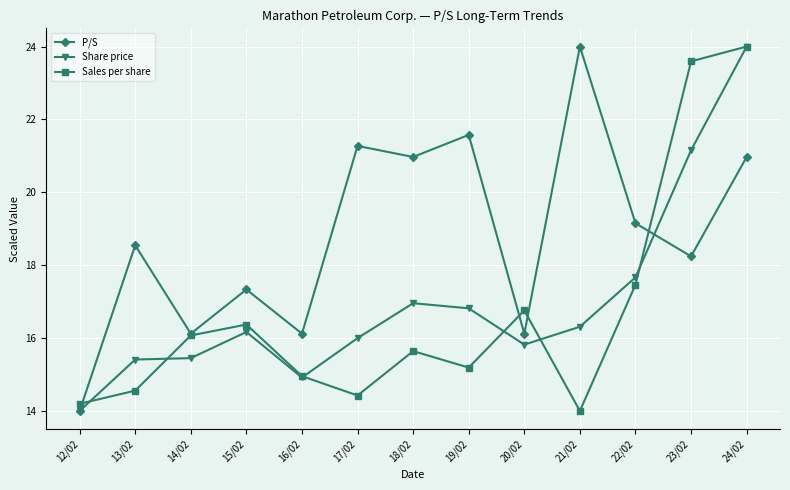

What is the label of the 6th point from the left?

17/02